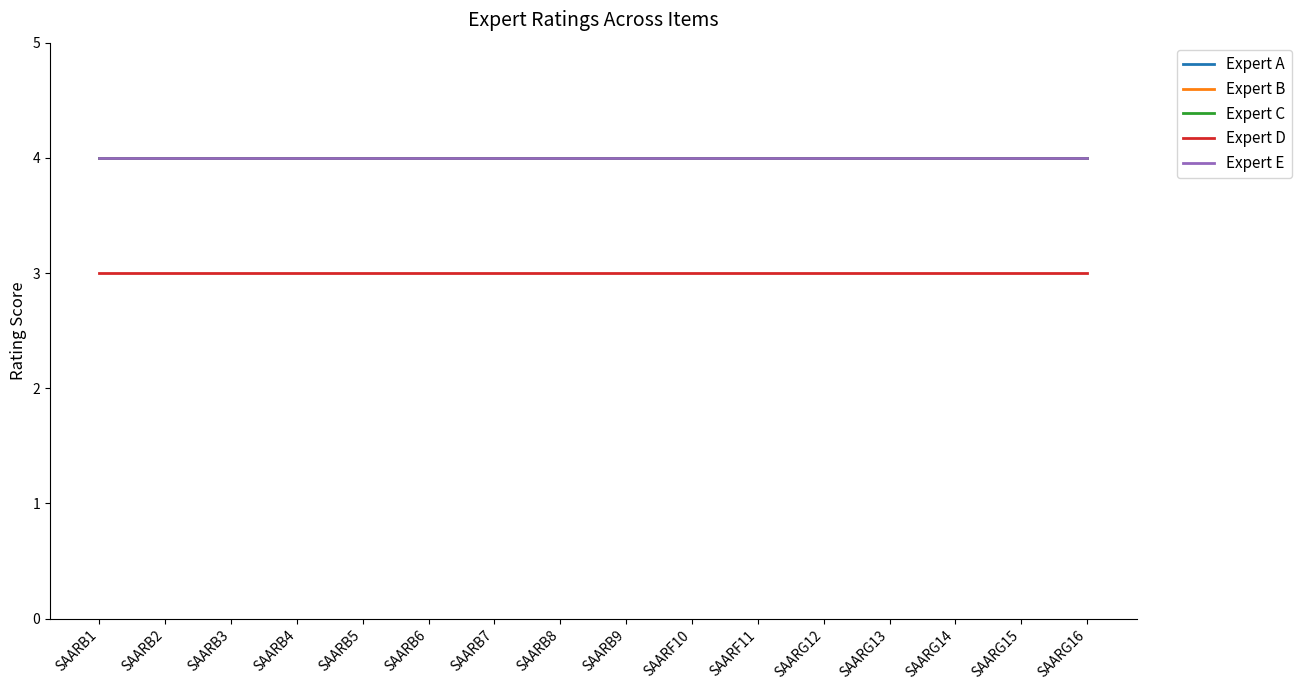

Which series has the widest spread of values?

Expert A